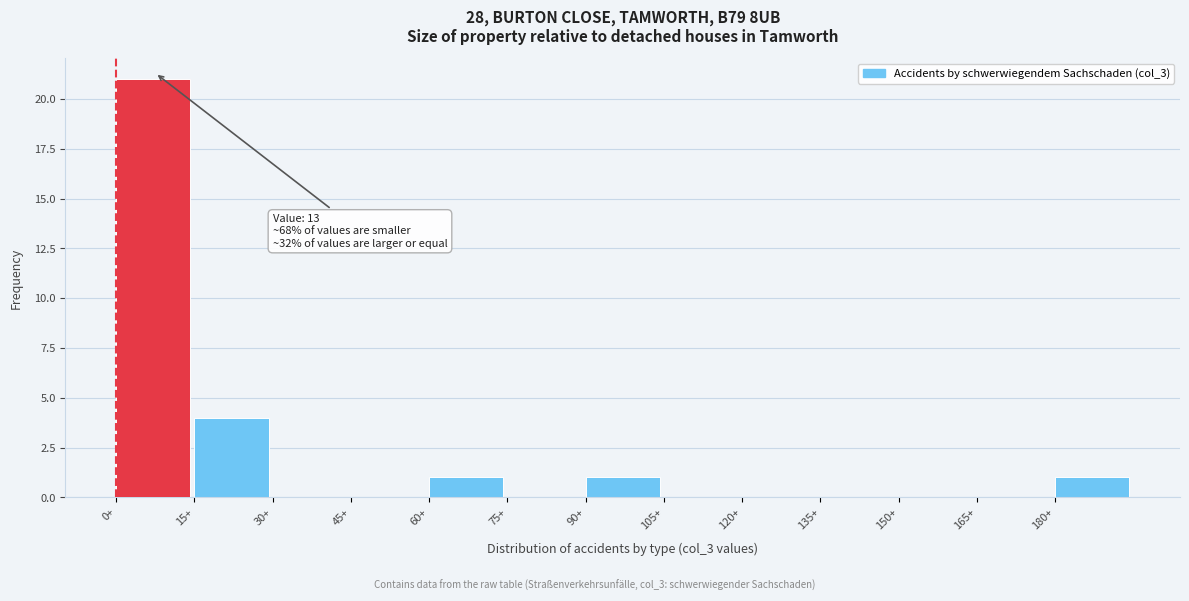

Which range on the x-axis has the tallest bar?

0 to 15